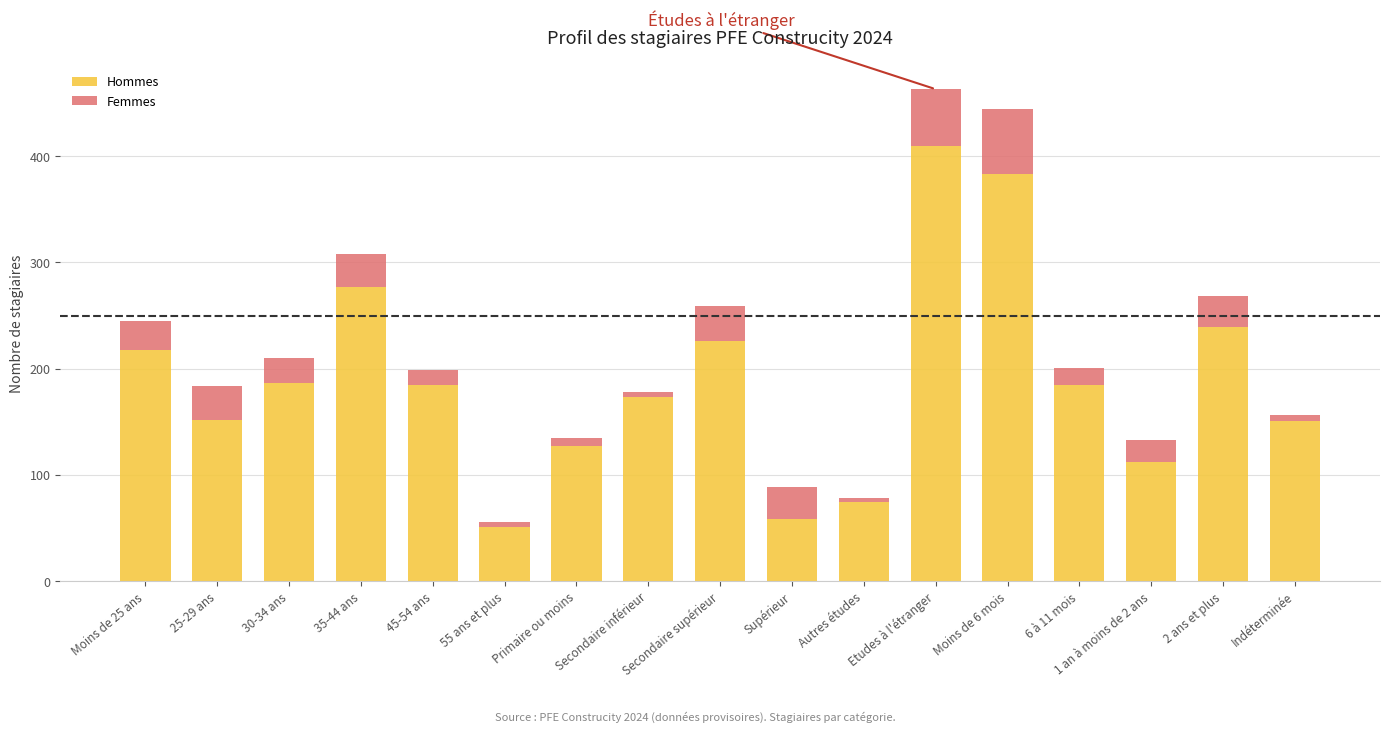

What is the total value across all series at Etudes à l'étranger?

463